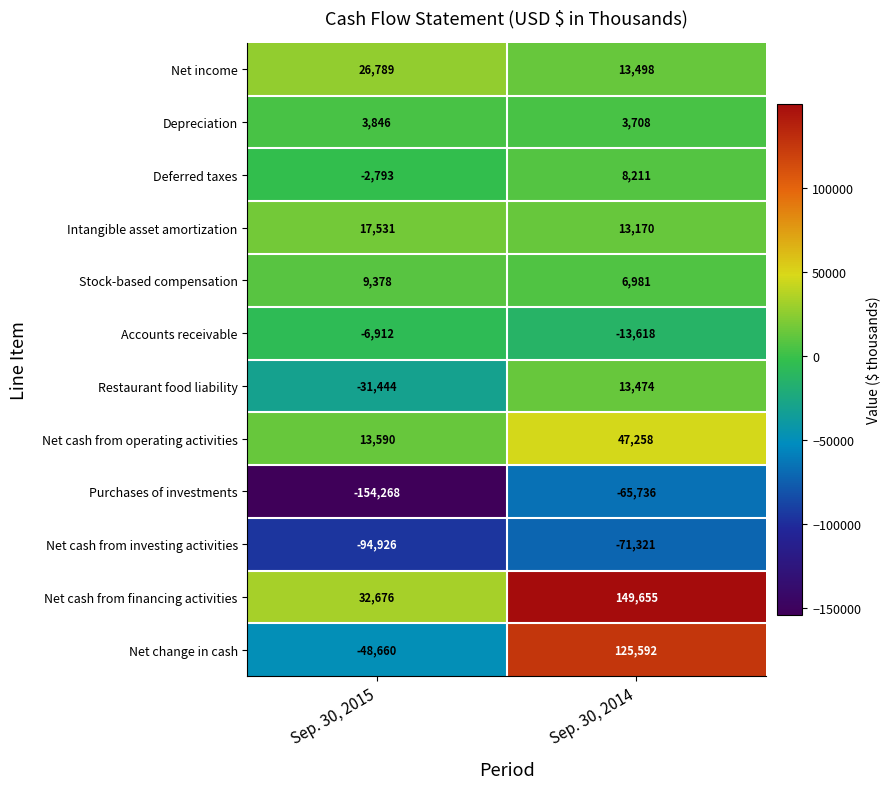

Reading left to right, transcribe all the data shown in this chart.

Net income: Sep. 30, 2015=26789	Sep. 30, 2014=13498
Depreciation: Sep. 30, 2015=3846	Sep. 30, 2014=3708
Deferred taxes: Sep. 30, 2015=-2793	Sep. 30, 2014=8211
Intangible asset amortization: Sep. 30, 2015=17531	Sep. 30, 2014=13170
Stock-based compensation: Sep. 30, 2015=9378	Sep. 30, 2014=6981
Accounts receivable: Sep. 30, 2015=-6912	Sep. 30, 2014=-13618
Restaurant food liability: Sep. 30, 2015=-31444	Sep. 30, 2014=13474
Net cash from operating activities: Sep. 30, 2015=13590	Sep. 30, 2014=47258
Purchases of investments: Sep. 30, 2015=-154268	Sep. 30, 2014=-65736
Net cash from investing activities: Sep. 30, 2015=-94926	Sep. 30, 2014=-71321
Net cash from financing activities: Sep. 30, 2015=32676	Sep. 30, 2014=149655
Net change in cash: Sep. 30, 2015=-48660	Sep. 30, 2014=125592